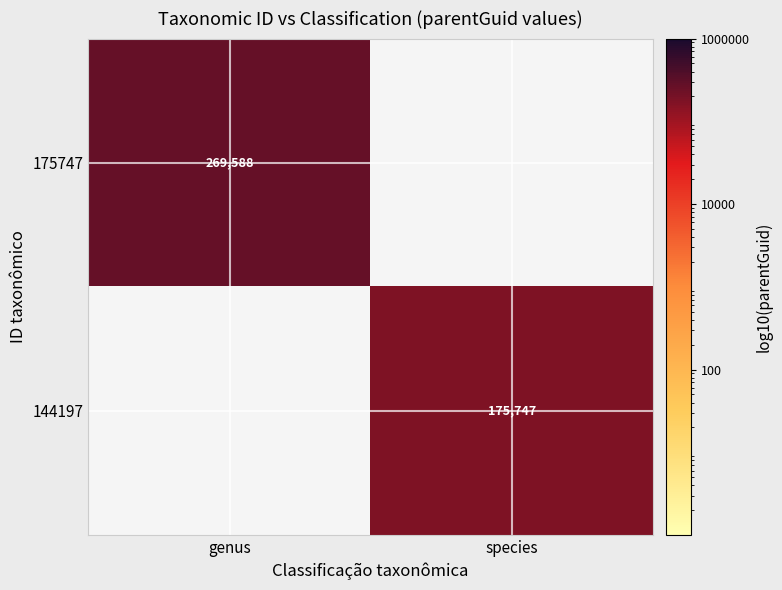

Is it true that 144197 equals 308418 at species?

False